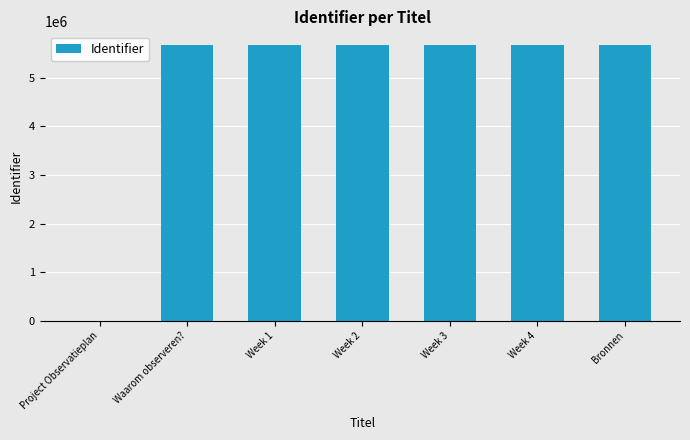

What is the sum of the values at Waarom observeren? and Project Observatieplan?

5666726